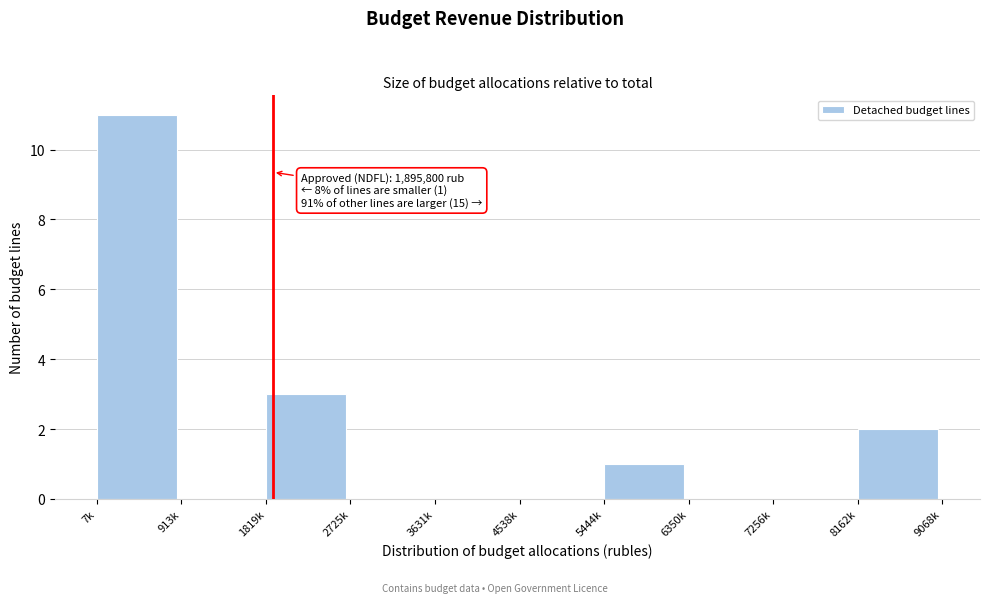

Reading left to right, transcribe all the data shown in this chart.

7k=11	913k=0	1819k=3	2725k=0	3631k=0	4538k=0	5444k=1	6350k=0	7256k=0	8162k=2